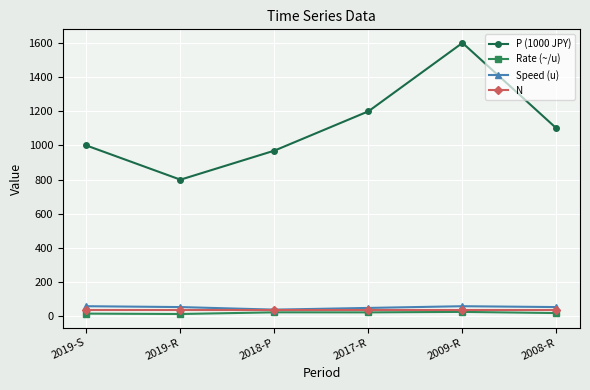

True or false: Rate (~/u) has more than 0 interior local peaks.

True